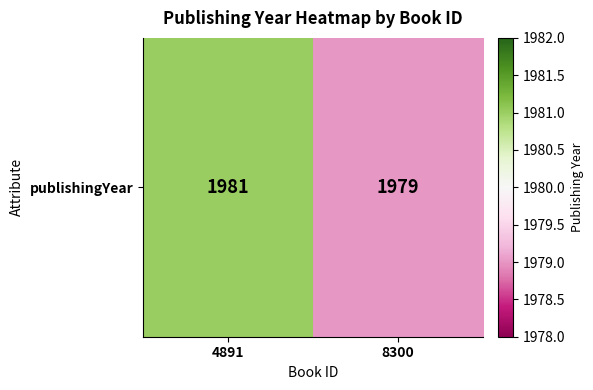

Is it true that the value at 4891 is 3238?

False